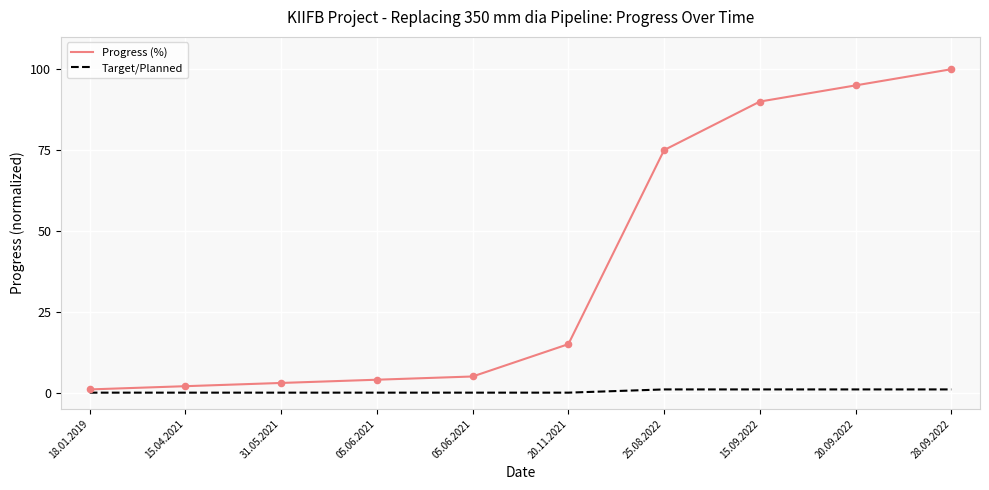

What are all the series names shown in the legend?

Progress (%), Target/Planned